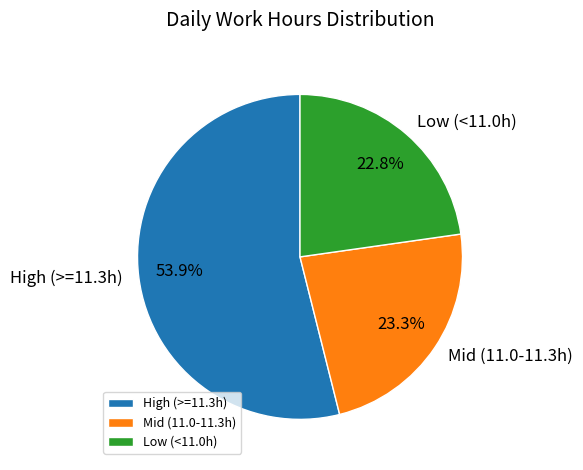

Rank the categories by value from highest to lowest.

High (>=11.3h), Mid (11.0-11.3h), Low (<11.0h)